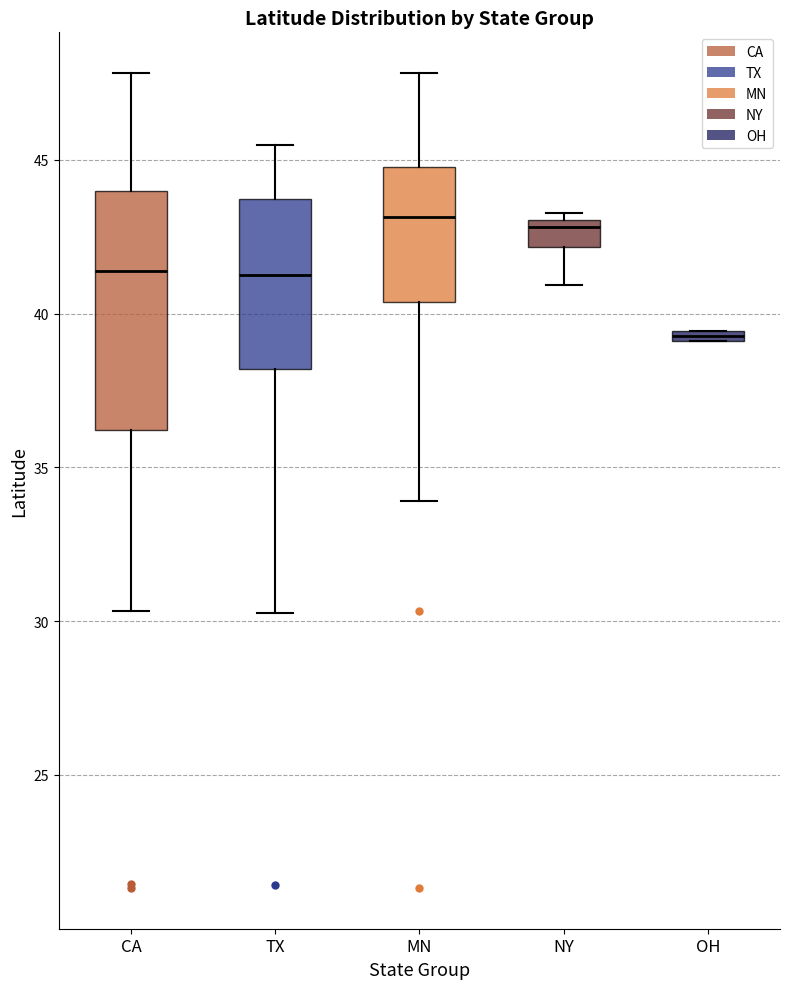

Comparing the boxes themselves (not the whiskers), which one is the tallest?

CA